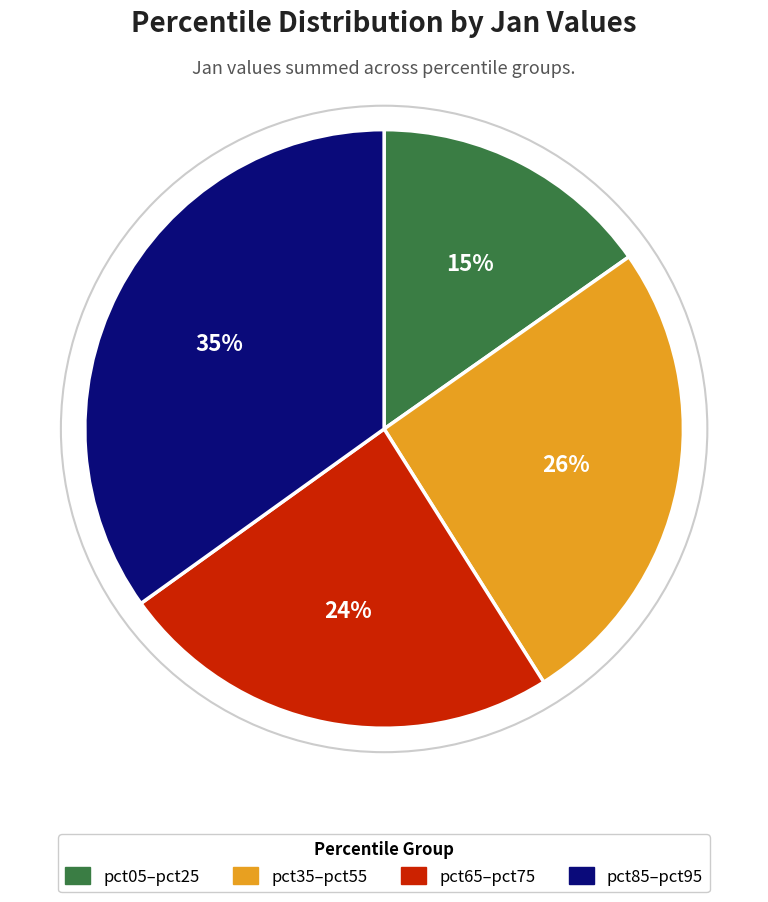

Is there any slice that represents more than half of the pie?

No